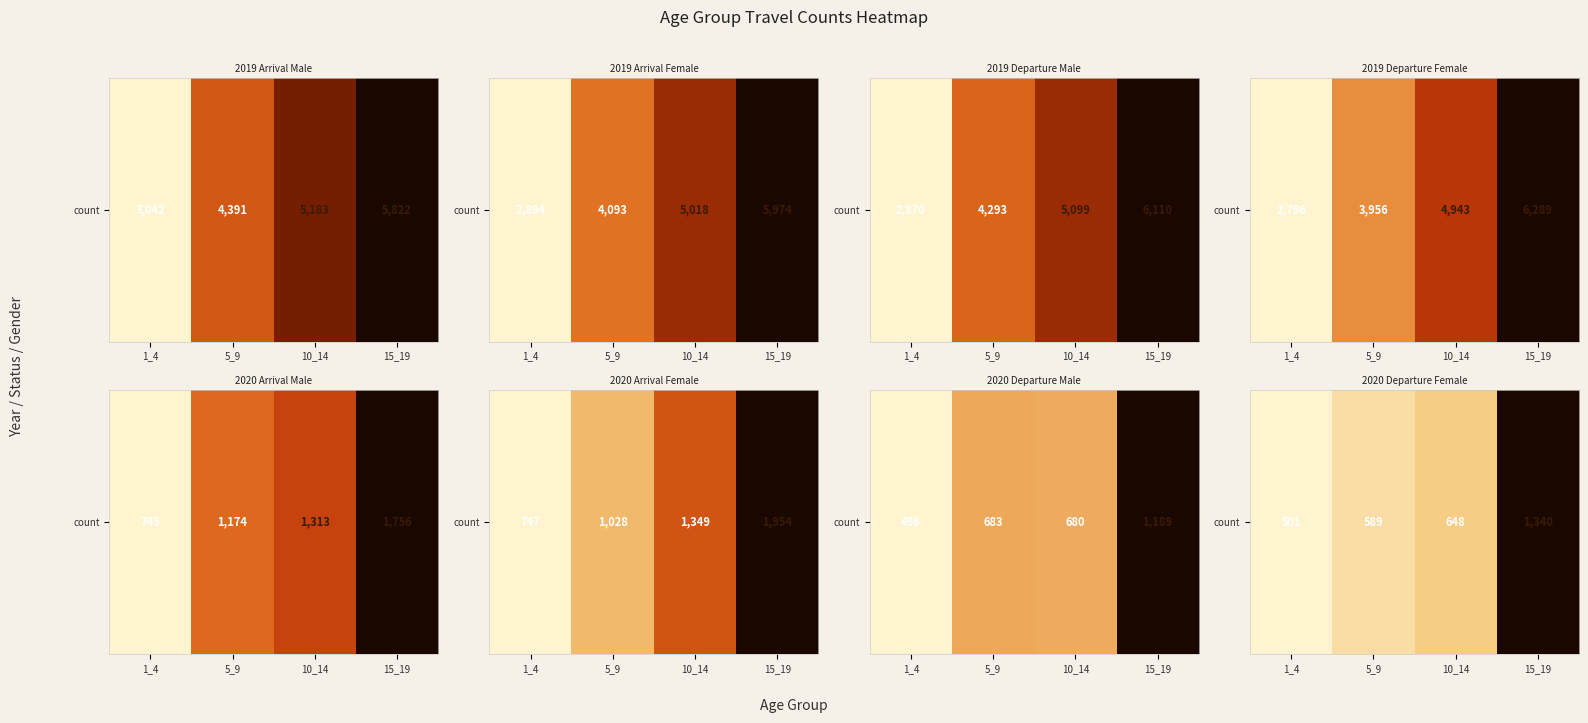

Which has a higher value, 10_14 or 15_19?

15_19